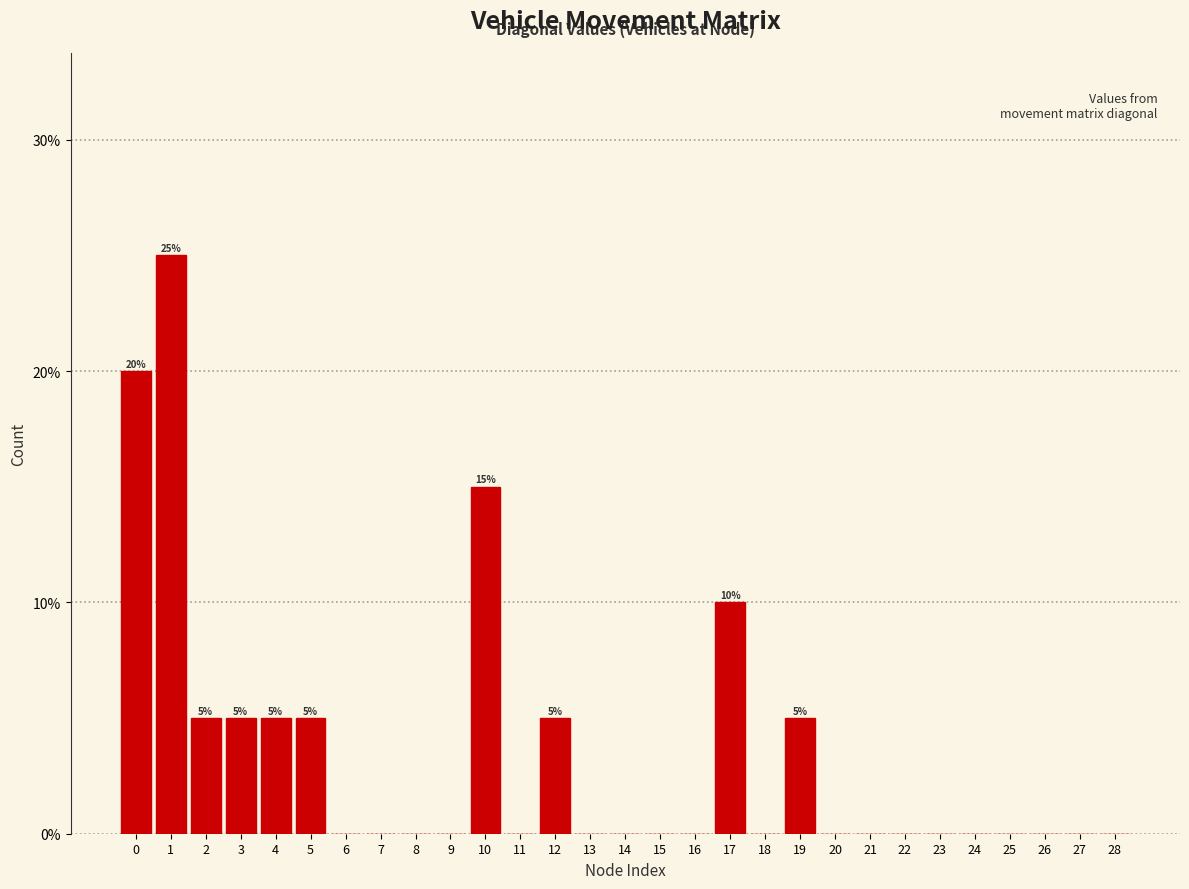

Reading left to right, transcribe all the data shown in this chart.

0=20	1=25	2=5	3=5	4=5	5=5	6=0	7=0	8=0	9=0	10=15	11=0	12=5	13=0	14=0	15=0	16=0	17=10	18=0	19=5	20=0	21=0	22=0	23=0	24=0	25=0	26=0	27=0	28=0